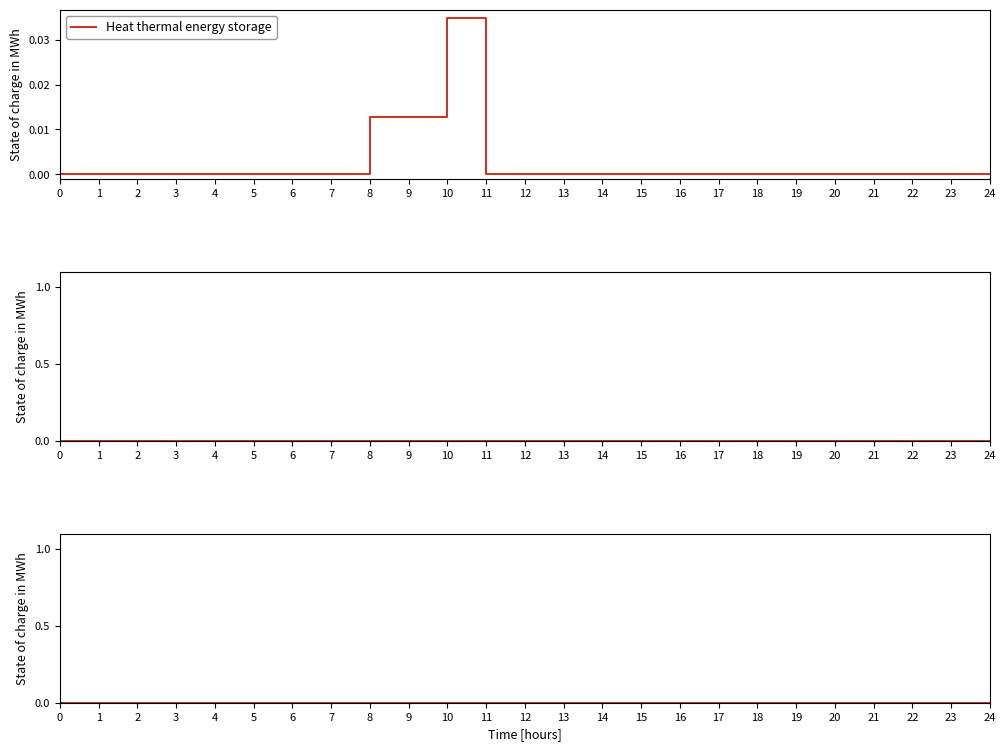

At which category is the sum across all series the highest?

10